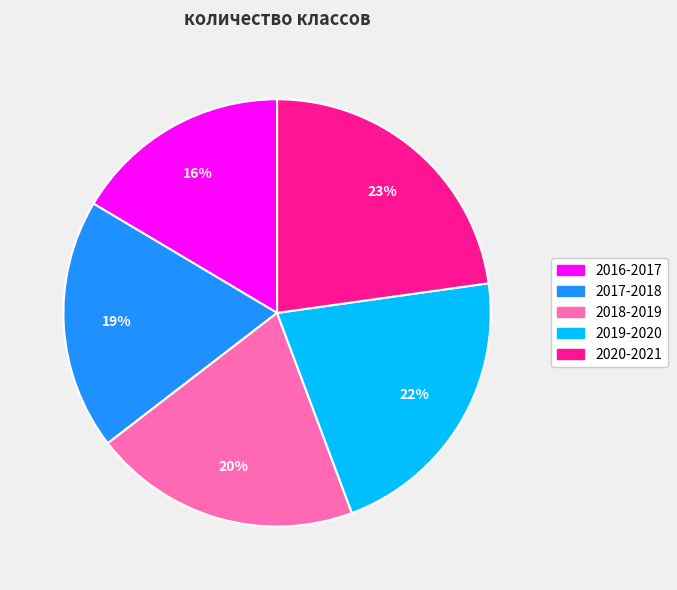

Count the number of slices in the pie.

5